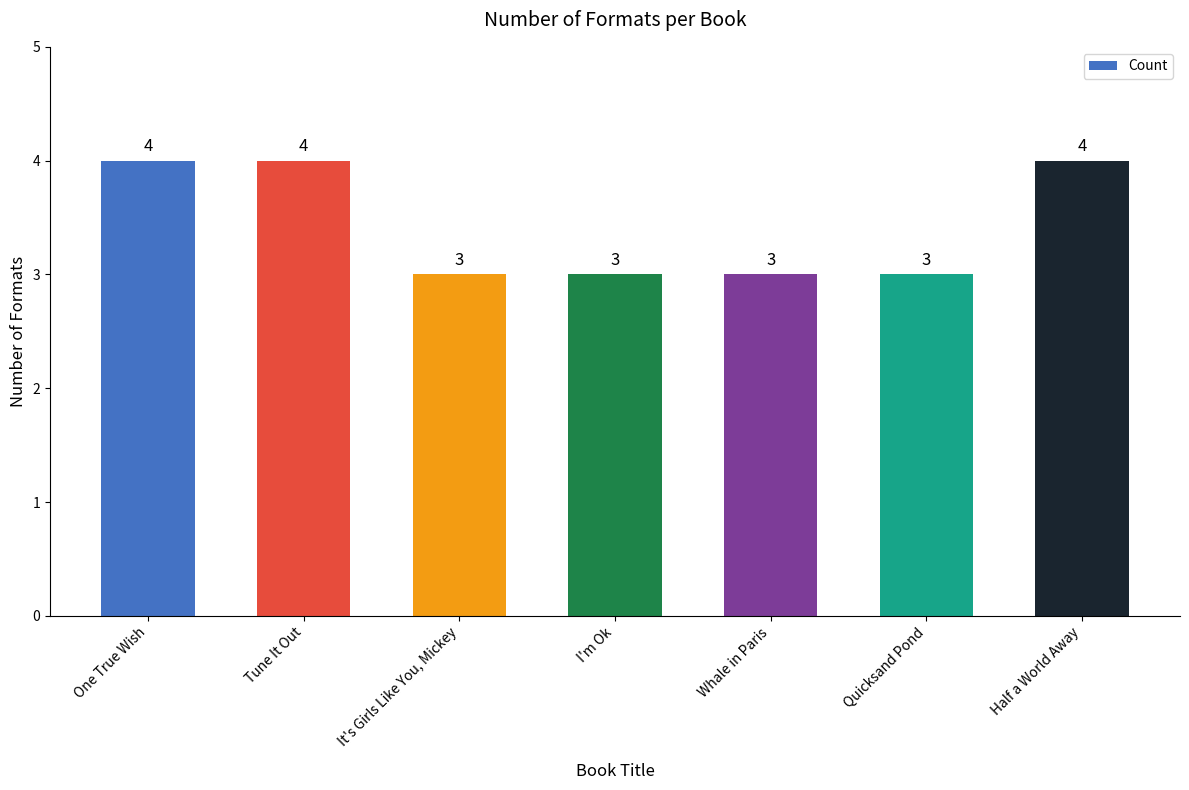

What is the value of the 5th bar from the left?

3